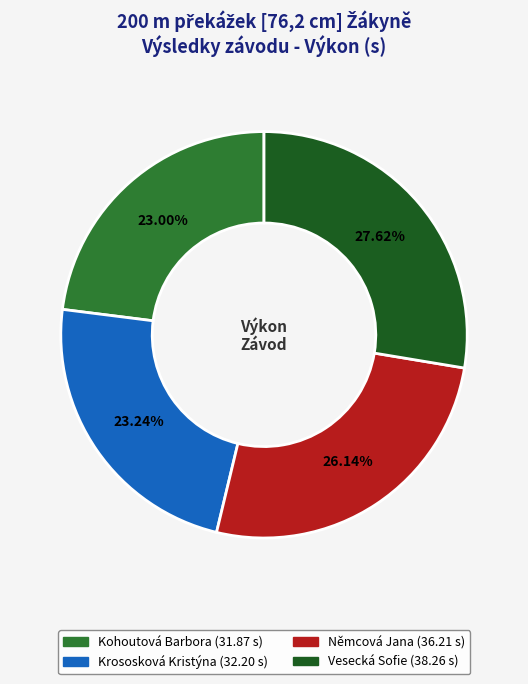

Count the number of slices in the pie.

4